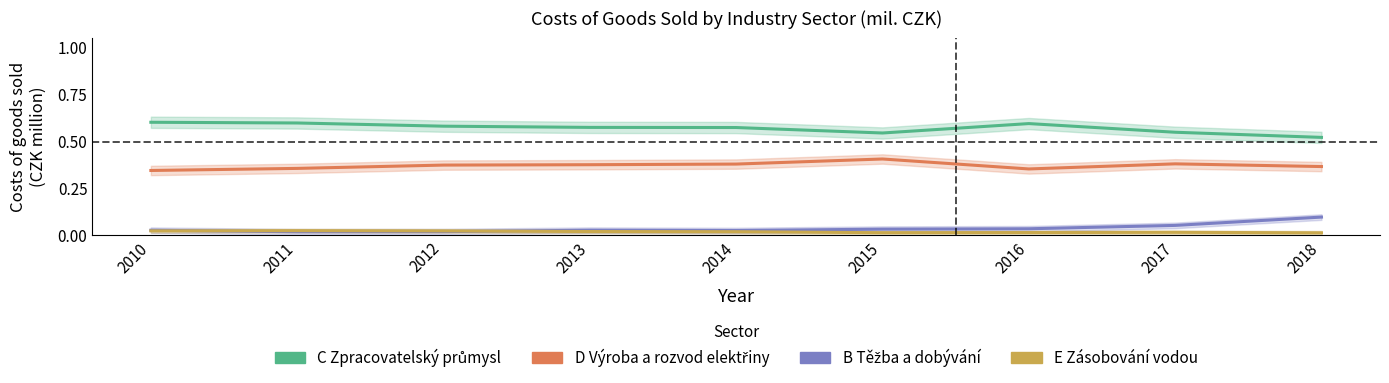

What is the spread (max minus min) of values at 2015?

0.5